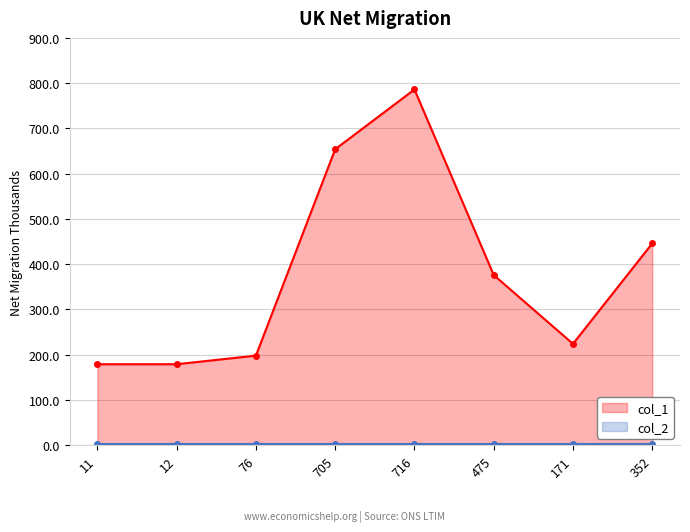

What is the sum of all values?

3042